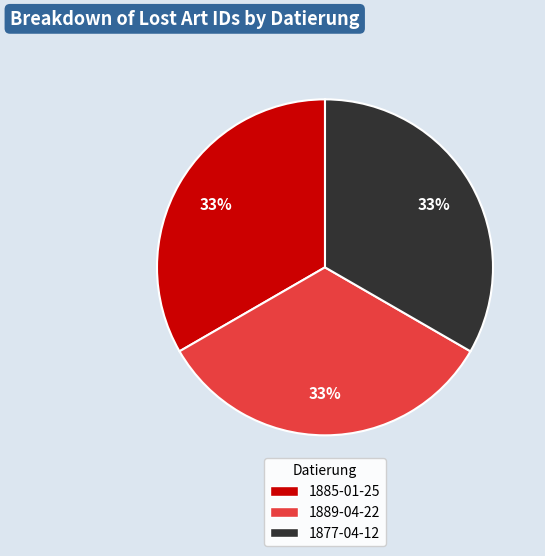

How many slices are in this pie chart?

3